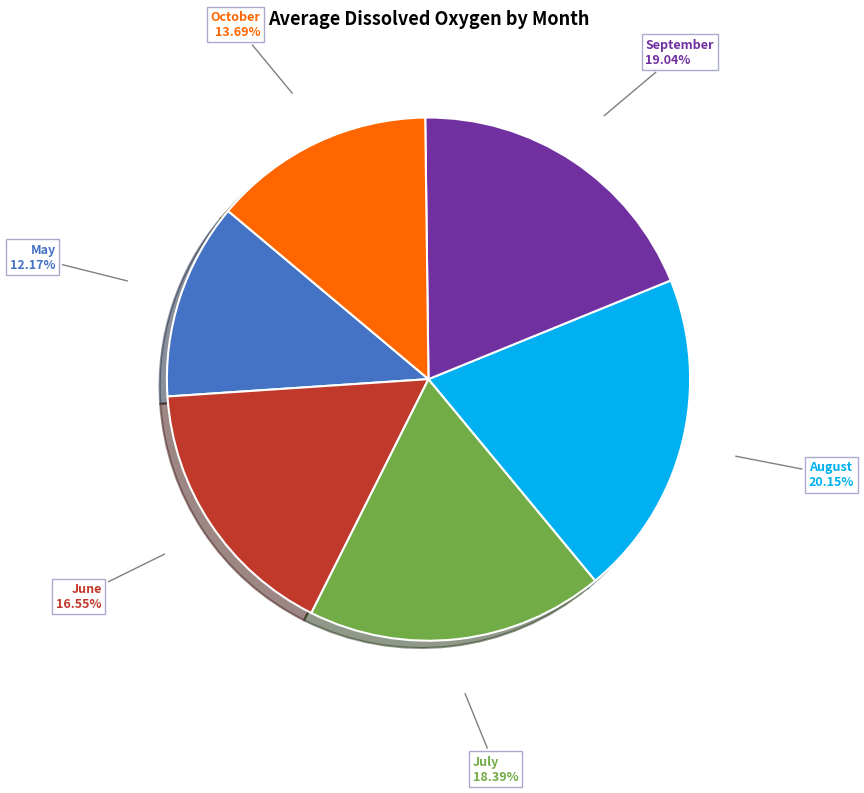

What is the ratio of the value at May to the value at September?

0.6